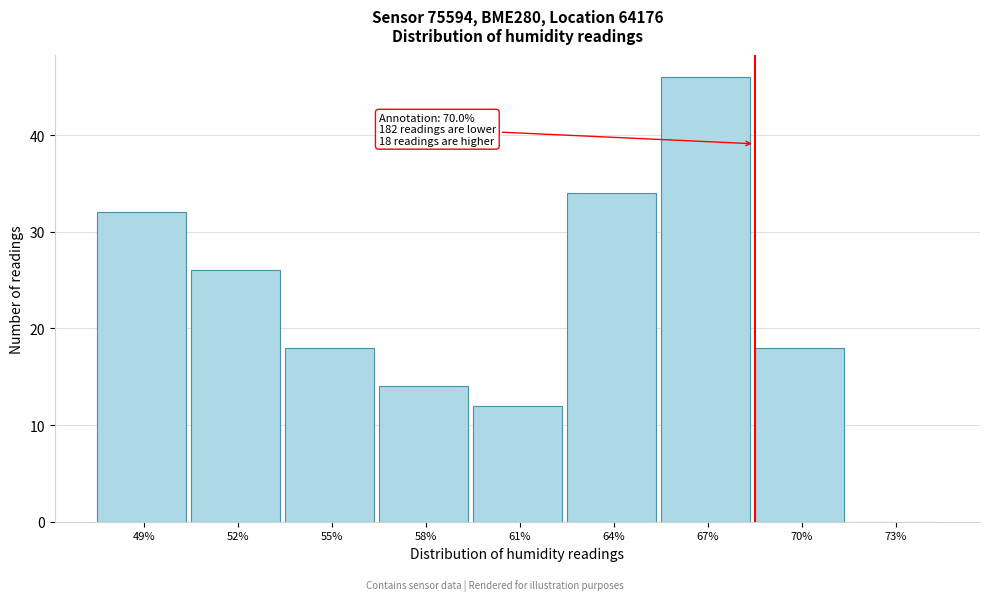

Reading left to right, transcribe all the data shown in this chart.

49%=32	52%=26	55%=18	58%=14	61%=12	64%=34	67%=46	70%=18	73%=0